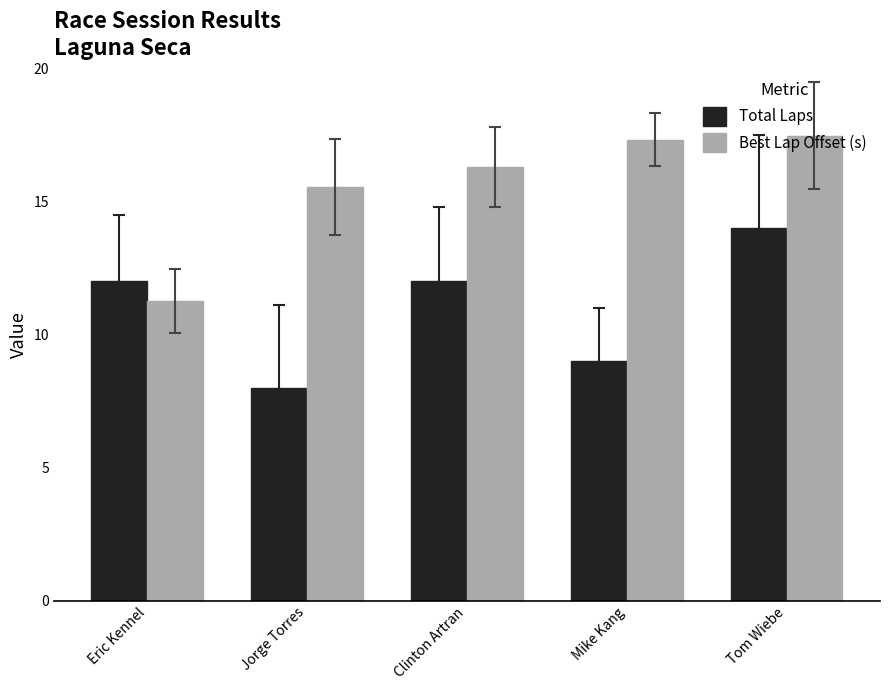

What is the maximum value for Total Laps?

14.0